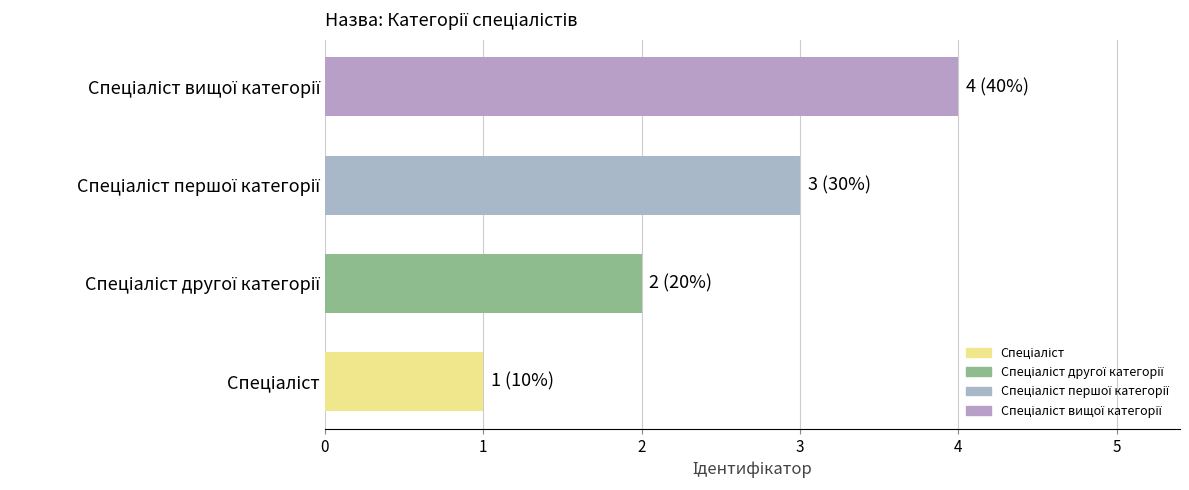

What is the difference between the maximum and minimum values?

3